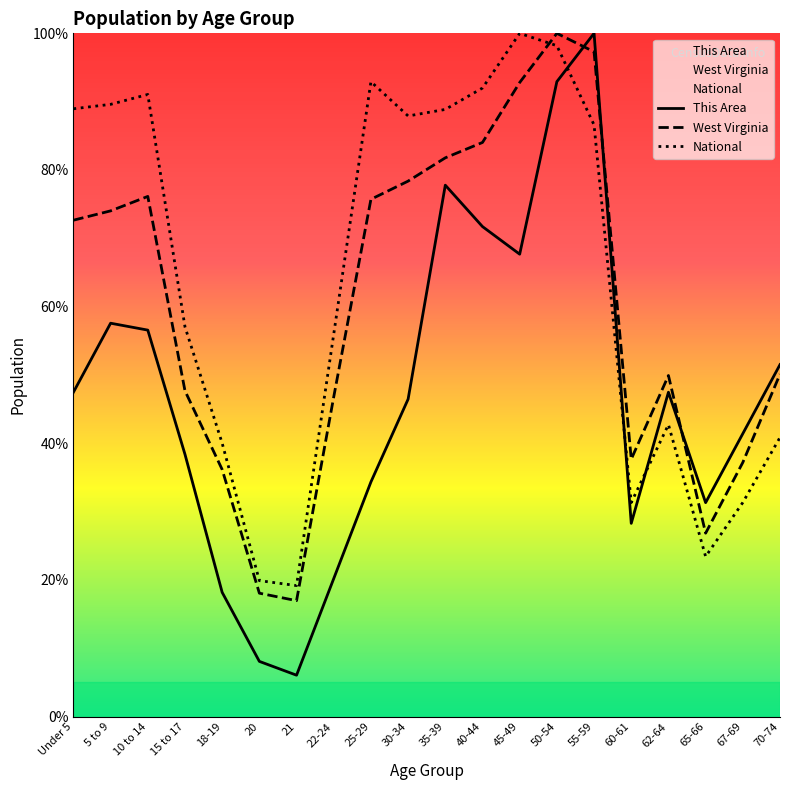

At which category is the sum across all series the highest?

50-54